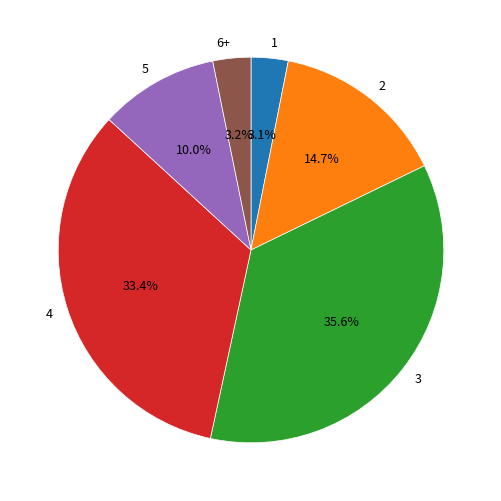

To the nearest percent, what is the difference between the 3 and 4 slice percentages?

2%